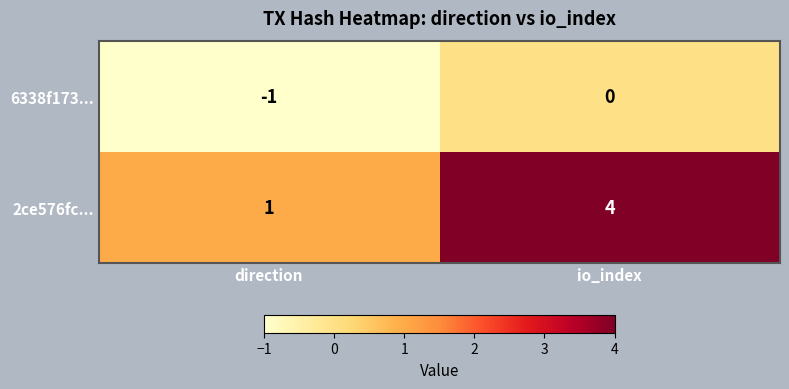

List the series in order of their peak value, lowest first.

6338f173..., 2ce576fc...